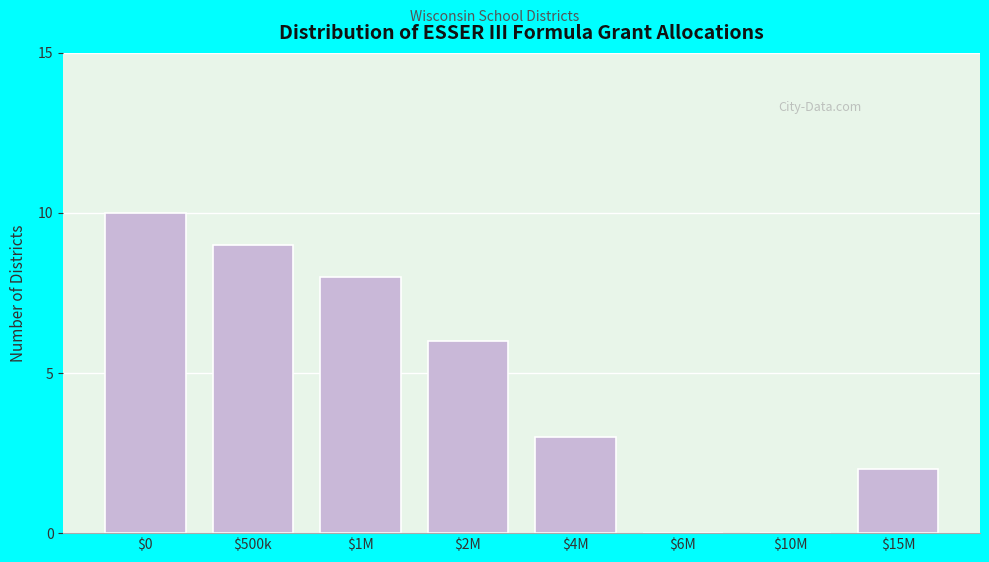

Which label corresponds to the largest value in the chart?

$0